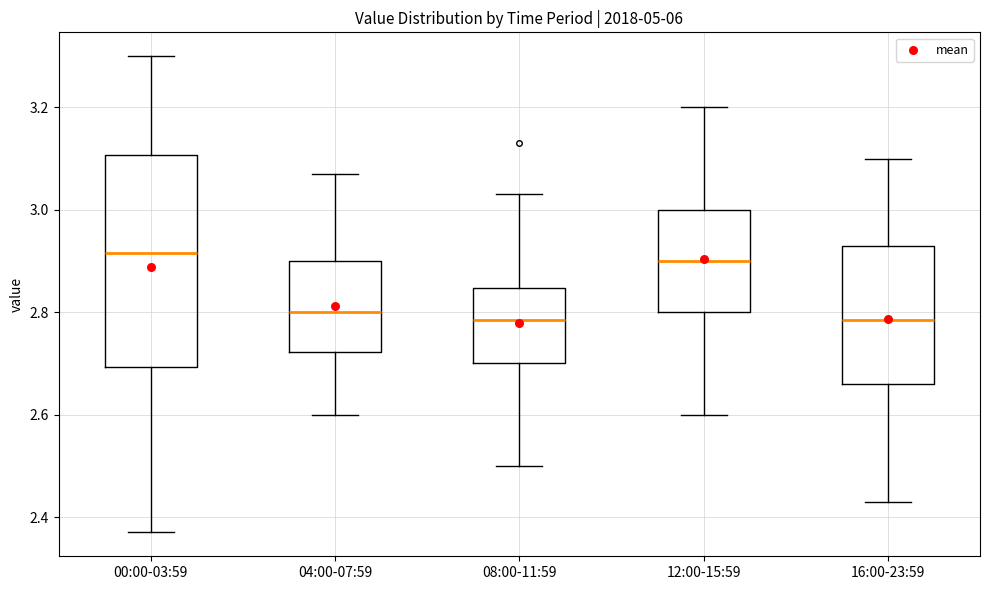

Where does the upper whisker of the box for 08:00-11:59 end on the y-axis? The values are not printed on the chart, so give them approximately, as read against the axis.

3.04